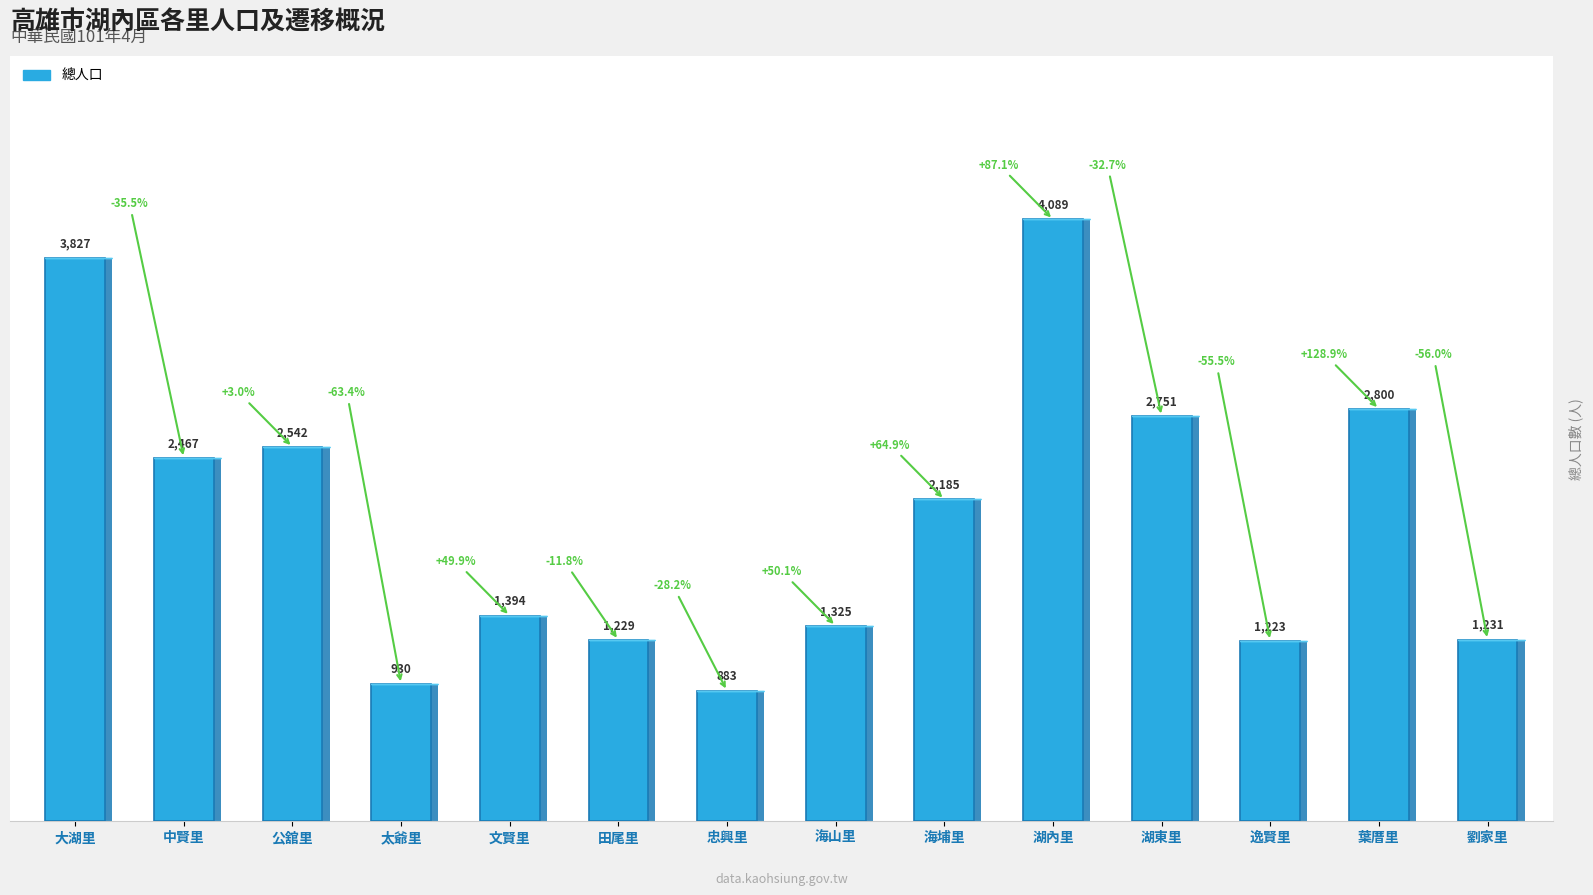

What is the minimum value shown in the chart?

883